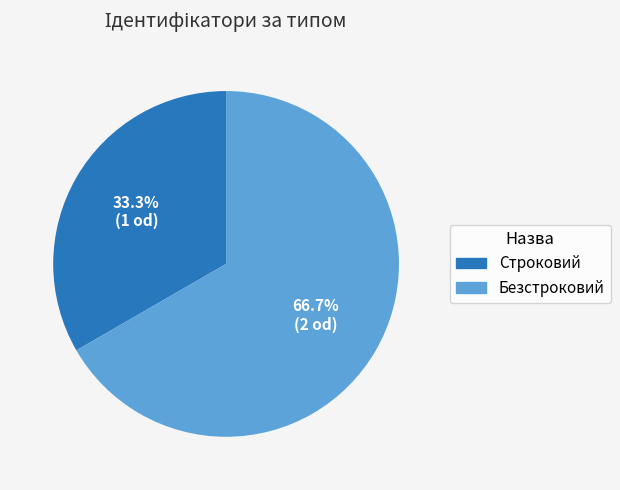

To the nearest percent, what percentage of the pie is Строковий?

33%